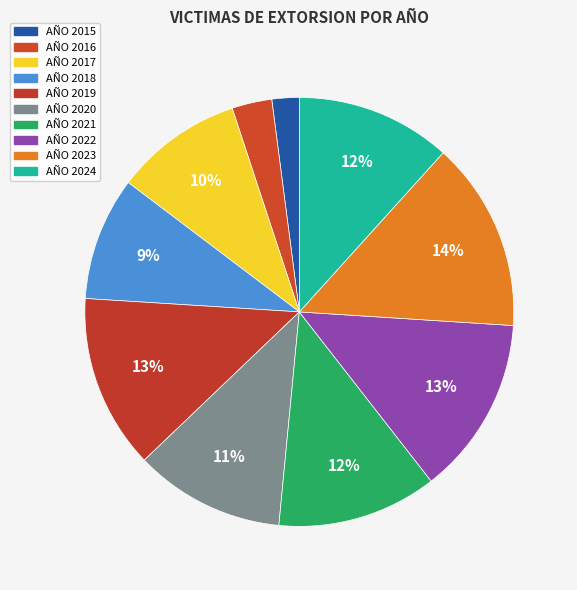

Is it true that AÑO 2017 is 2% of the pie?

False